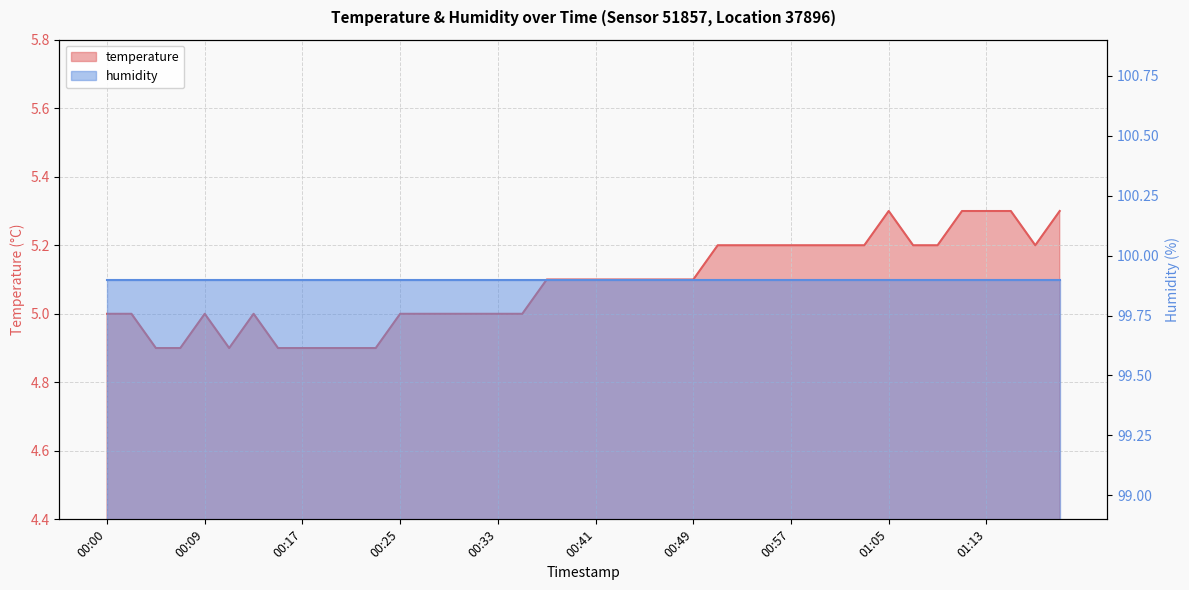

What is the difference between the second highest and second lowest values?

0.4